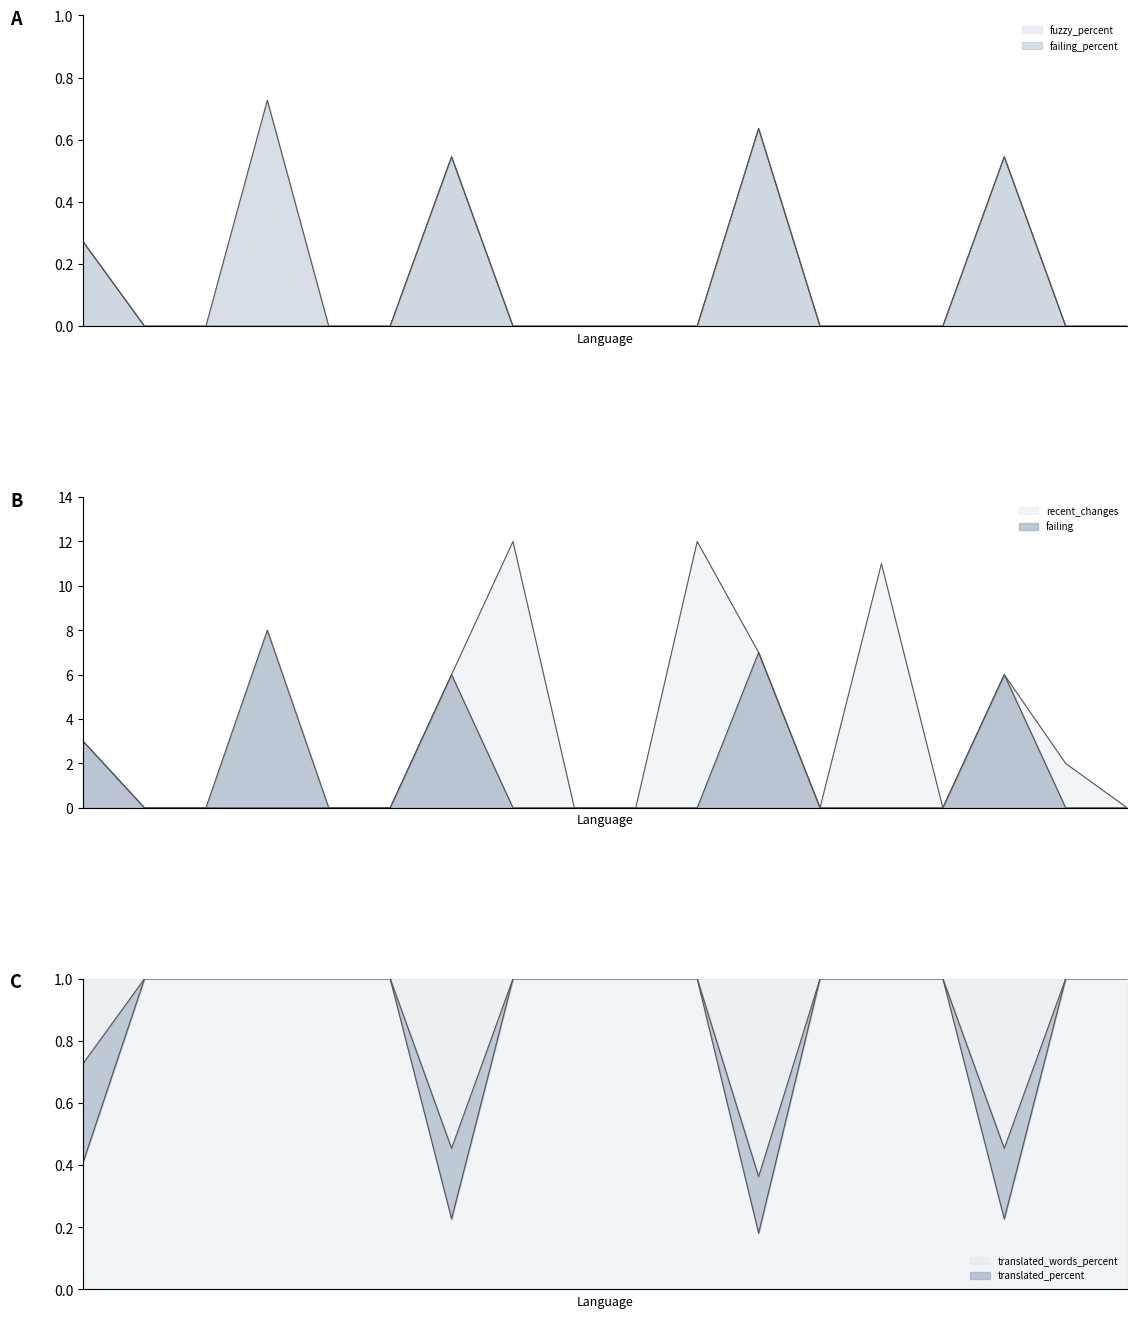

Which series has the largest range (max minus min)?

recent_changes